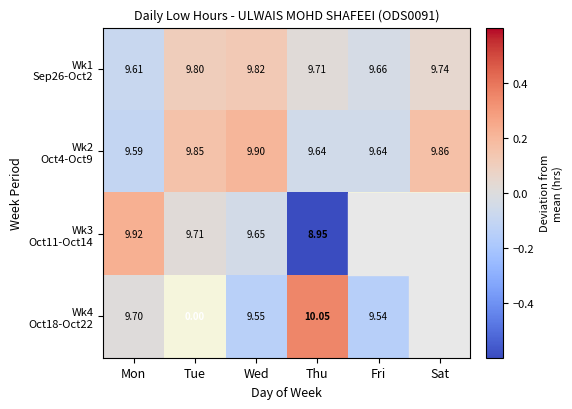

Which series has the widest spread of values?

Wk3 Oct11-Oct14